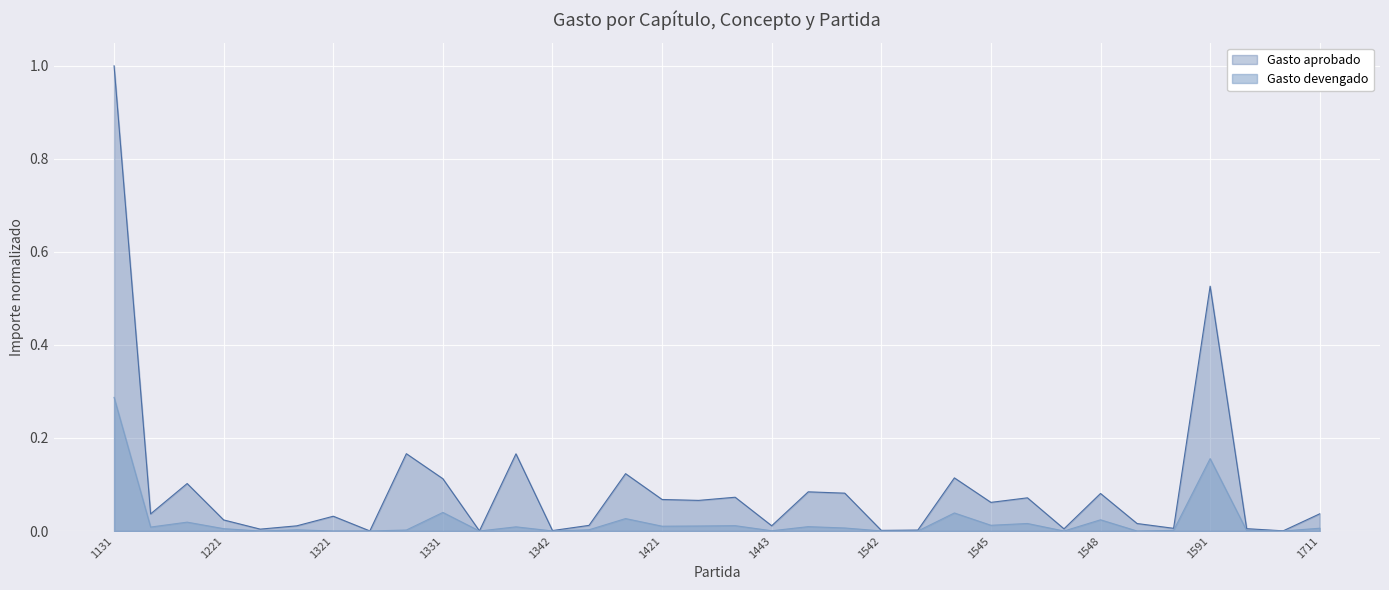

The value of Gasto devengado at 1543 is 0.1. True or false?

False